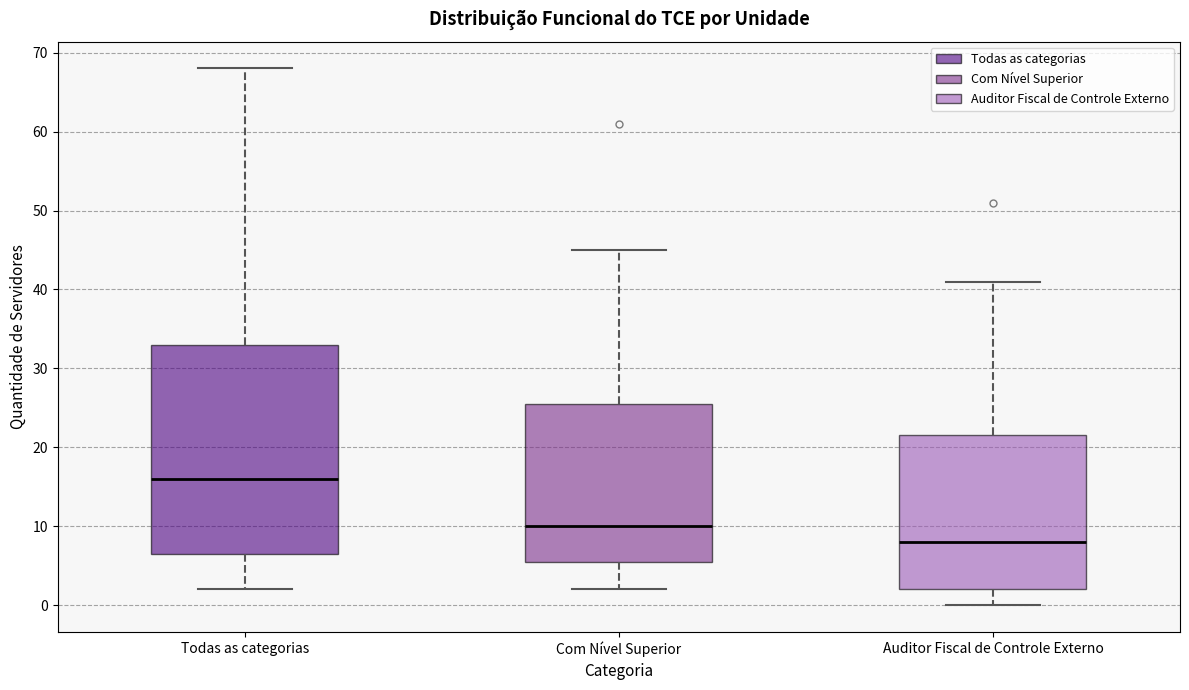

Reading left to right, transcribe this box plot: for each box, give where its median line is, the range the box spans, and where its two whiskers end, as read against the y-axis. The values are not printed on the chart, so give them approximately, as read against the axis.

Todas as categorias: median 16, box 7 to 33, whiskers 2 to 68
Com Nível Superior: median 10, box 6 to 26, whiskers 2 to 45
Auditor Fiscal de Controle Externo: median 8, box 2 to 22, whiskers 0 to 41